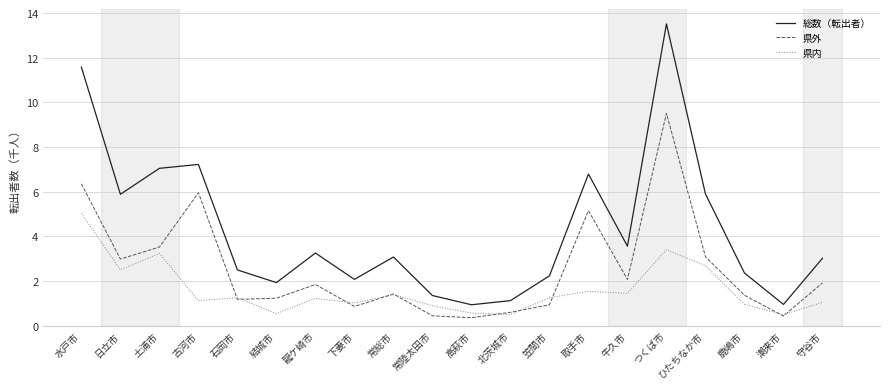

Rank the series by their maximum value, from highest to lowest.

総数（転出者）, 県外, 県内